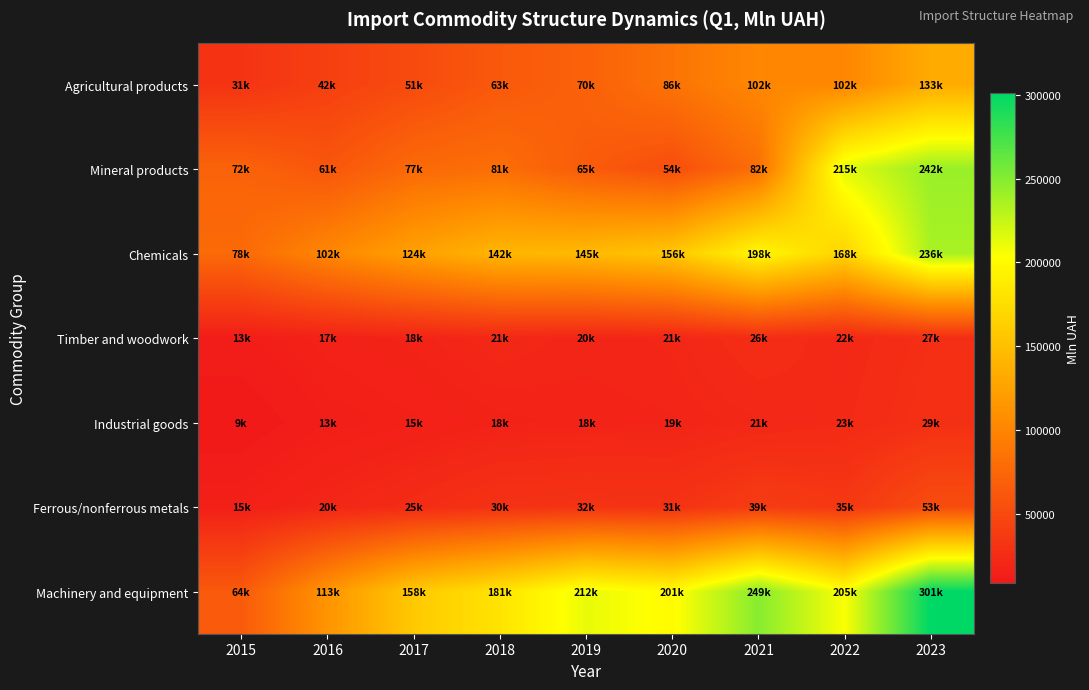

List the series in order of their peak value, lowest first.

Timber and woodwork, Industrial goods, Ferrous/nonferrous metals, Agricultural products, Chemicals, Mineral products, Machinery and equipment